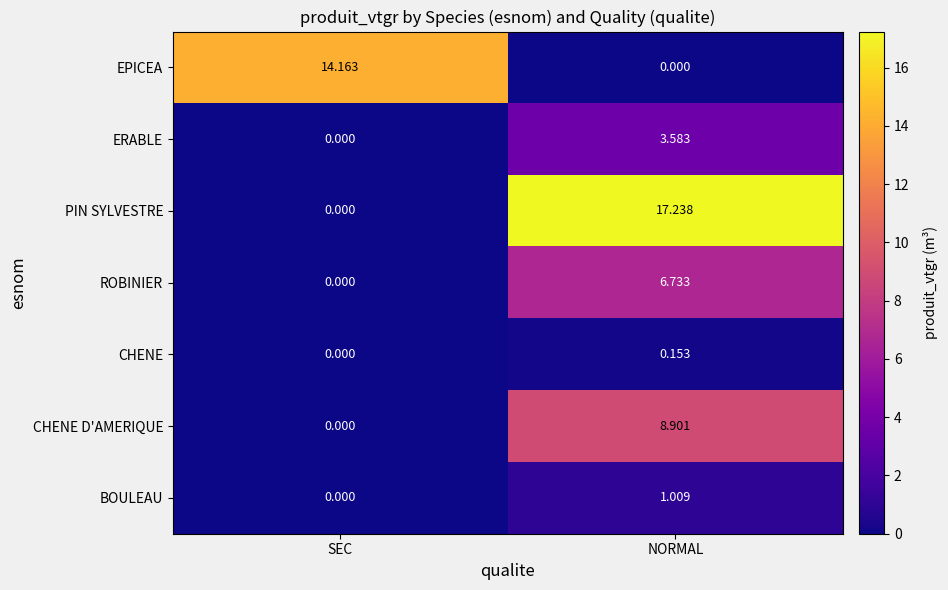

Which category has the lowest value in the BOULEAU series?

SEC